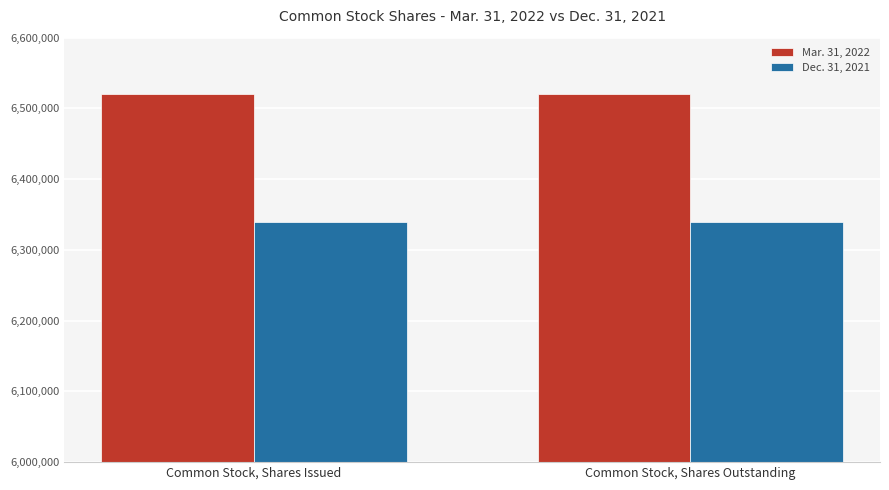

What position from the right is Common Stock, Shares Outstanding?

1